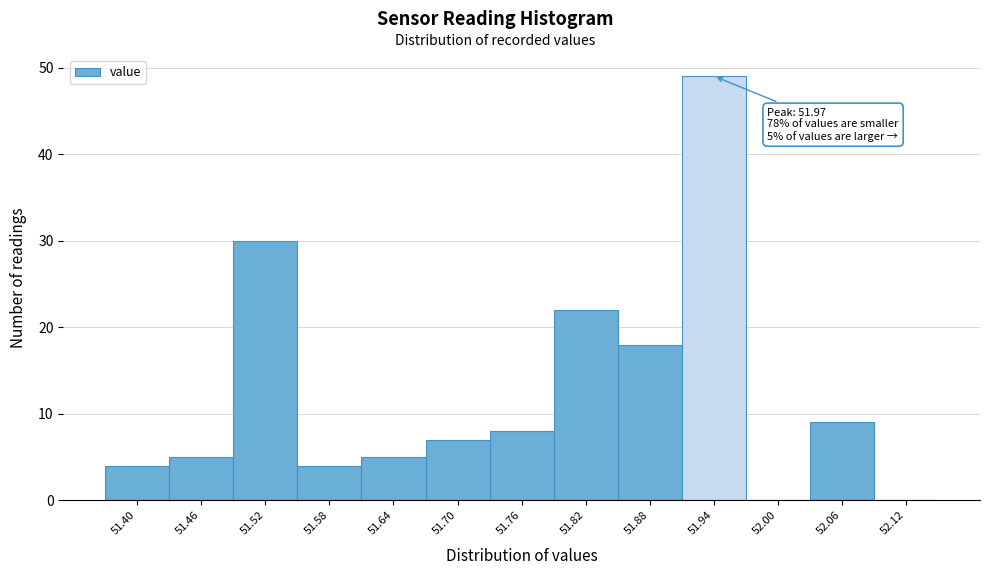

Over which range of the x-axis is the bar tallest?

51.91 to 51.97